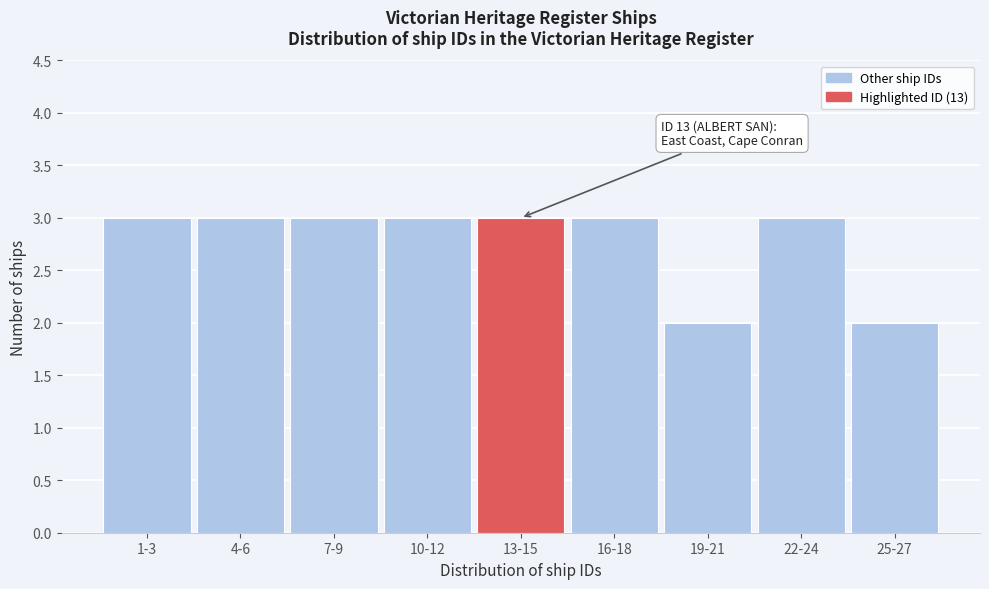

Reading left to right, list all the values displayed in this chart.

1-3=3	4-6=3	7-9=3	10-12=3	13-15=3	16-18=3	19-21=2	22-24=3	25-27=2